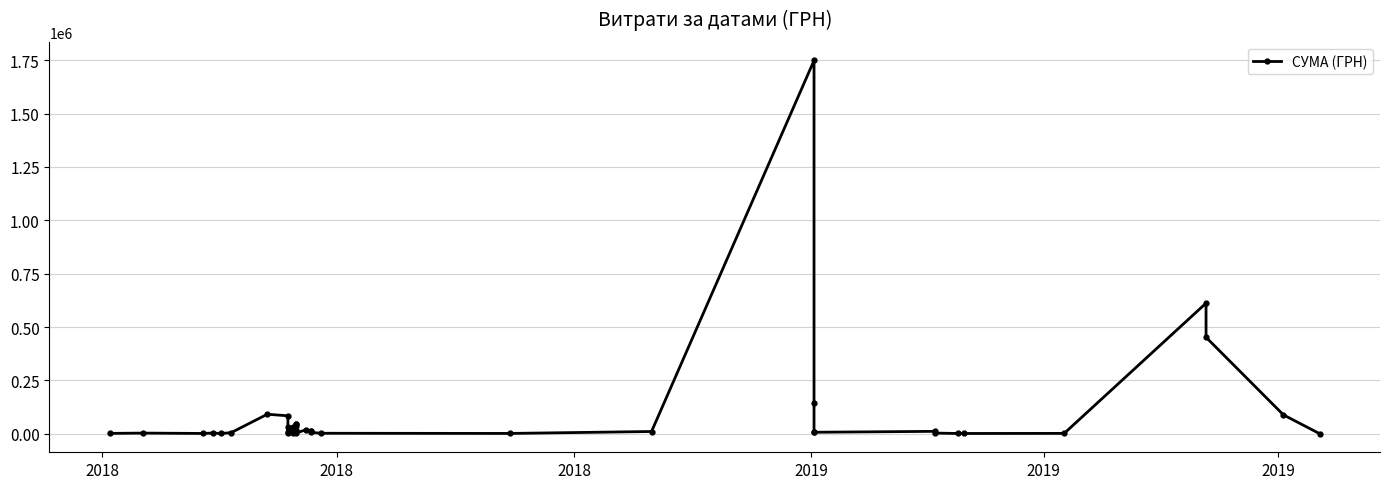

What is the minimum value shown in the chart?

455.5